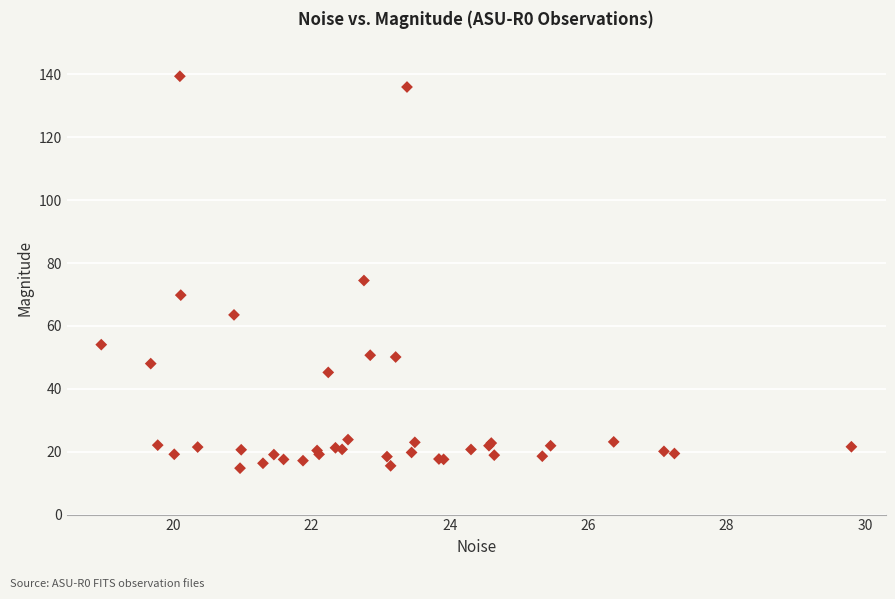

What Y value in the scatter plot is closest to 77?

74.4